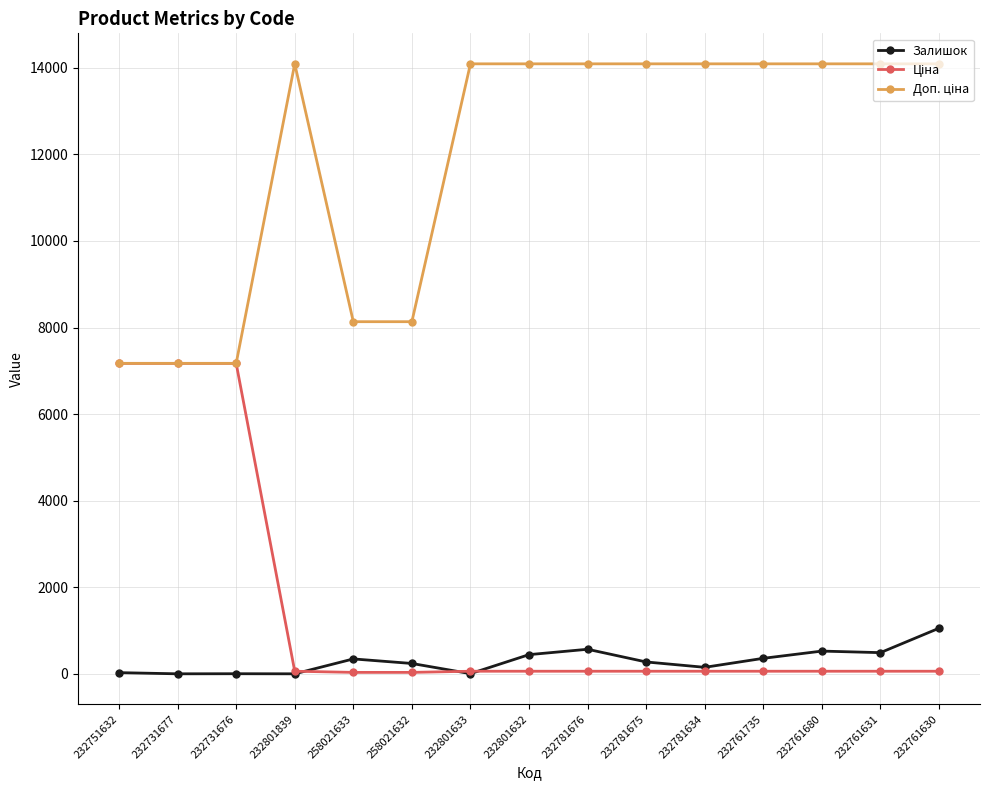

What is the sum of all Залишок values?

4520.0